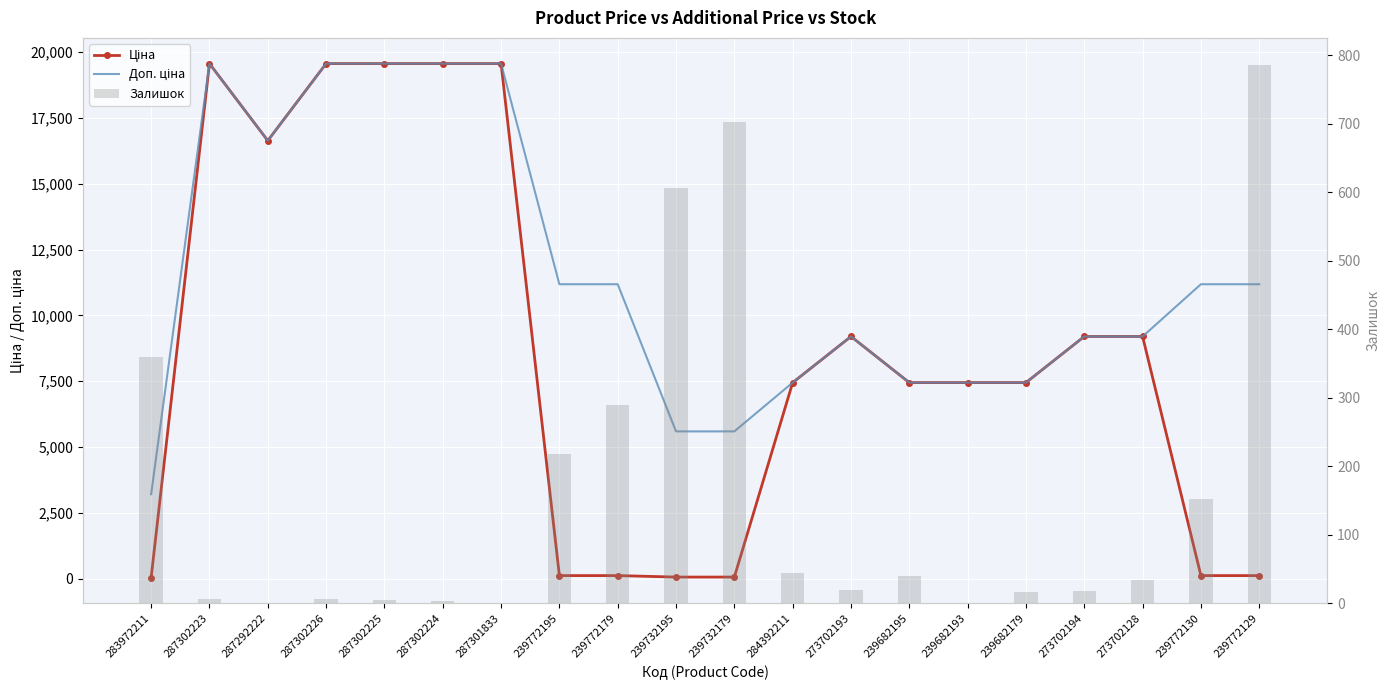

Where does the Ціна series first go above 7444?

287302223